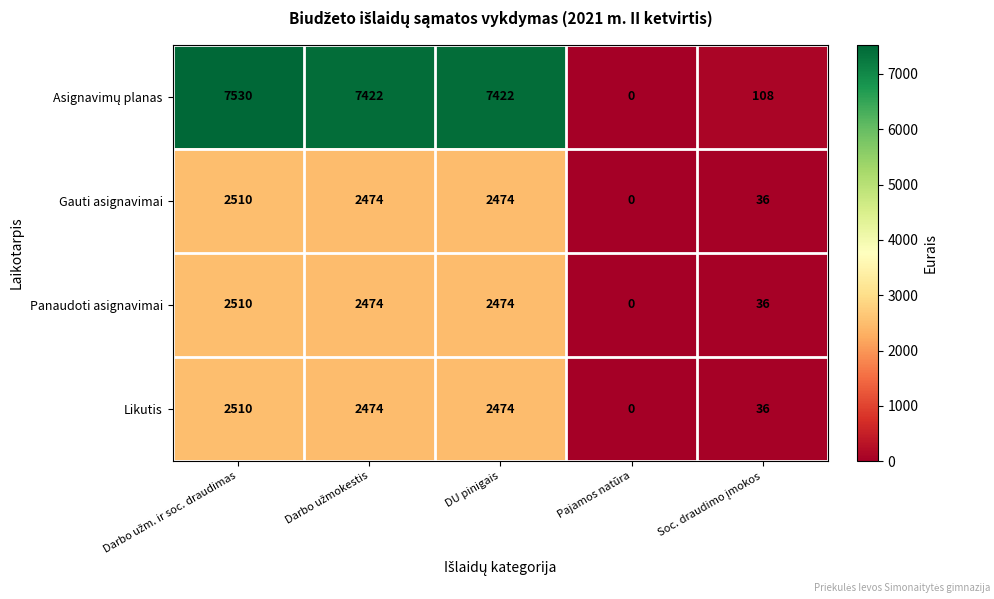

The Likutis series shows 2474 at DU pinigais. True or false?

True